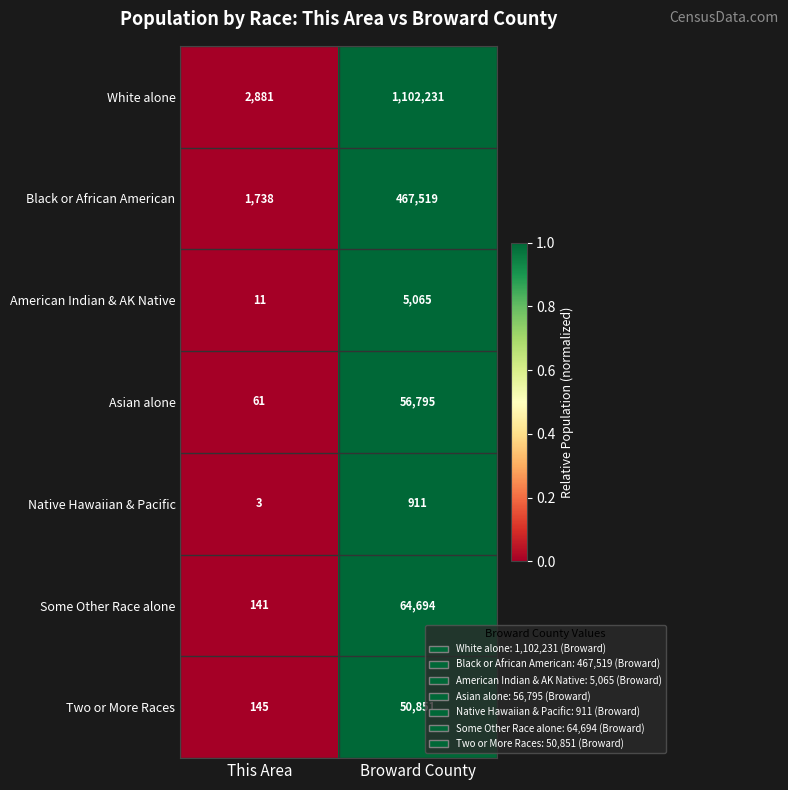

Which series has the largest total across all categories?

White alone